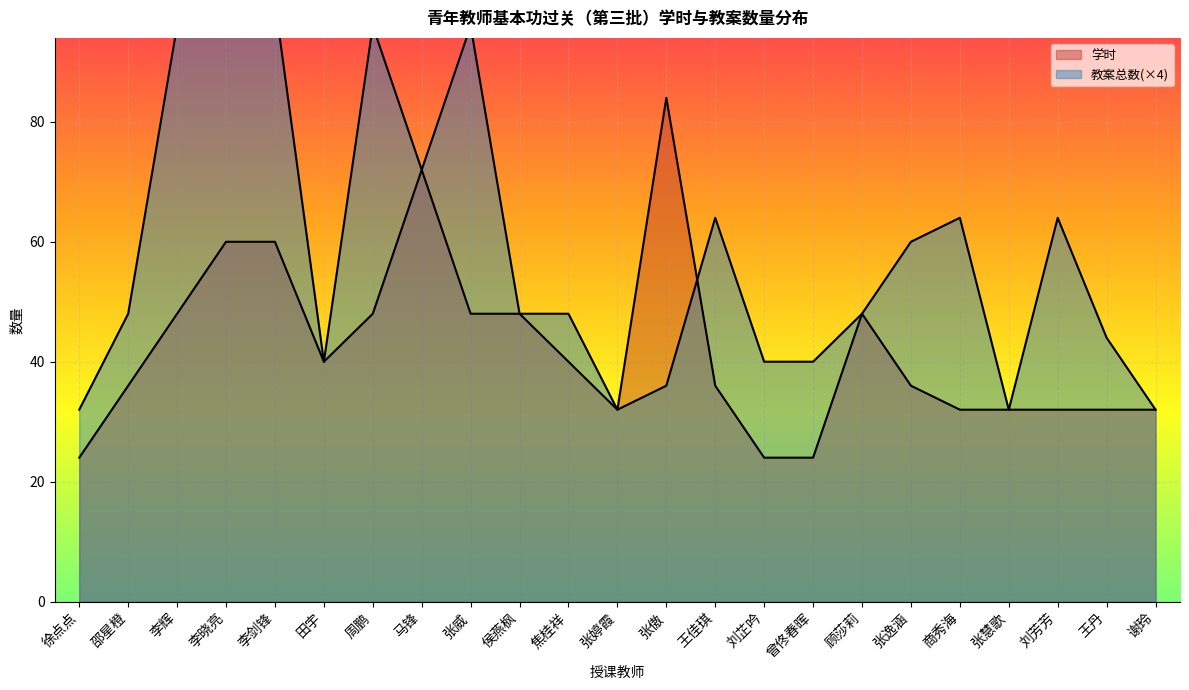

Is it true that 学时 equals 7 at 曾佟春晖?

False